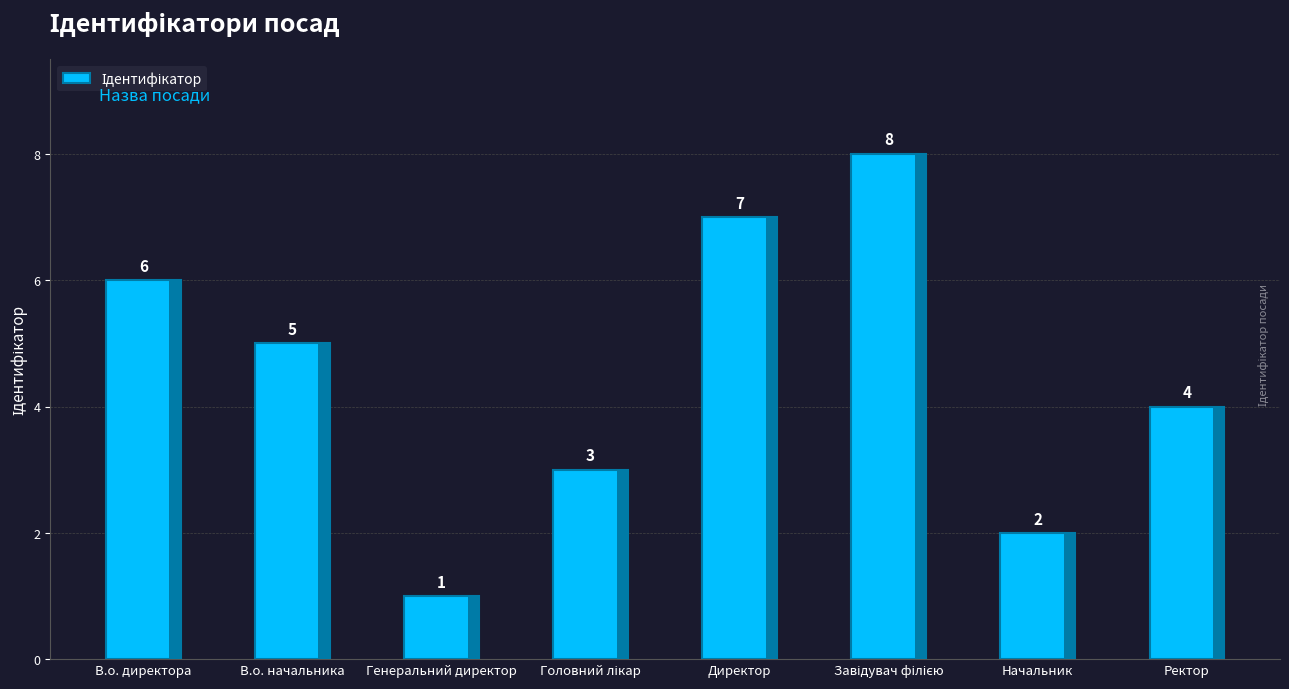

What is the value of the 6th bar from the left?

8